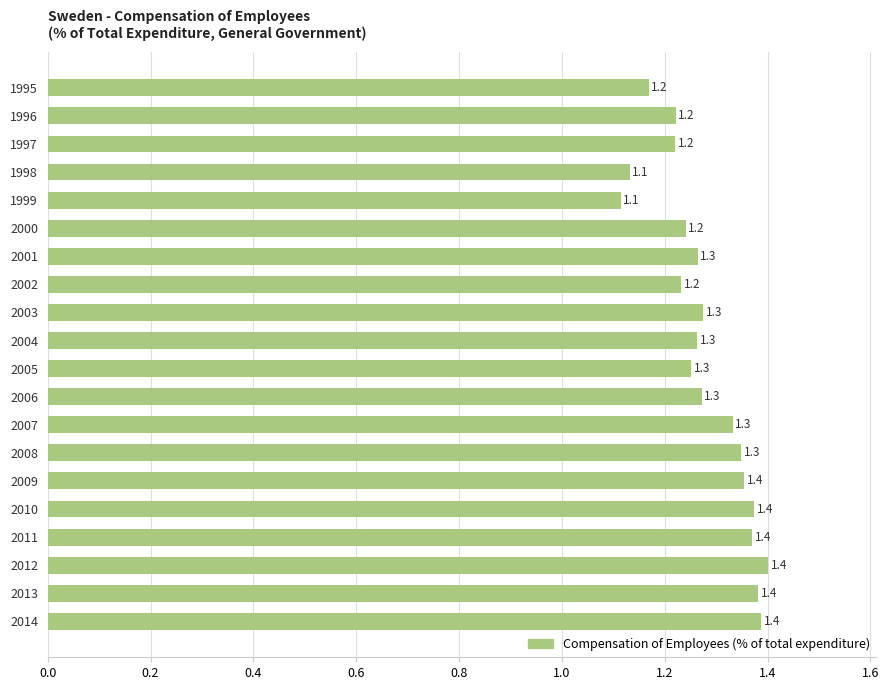

Count the values in the range 1 to 2.

20